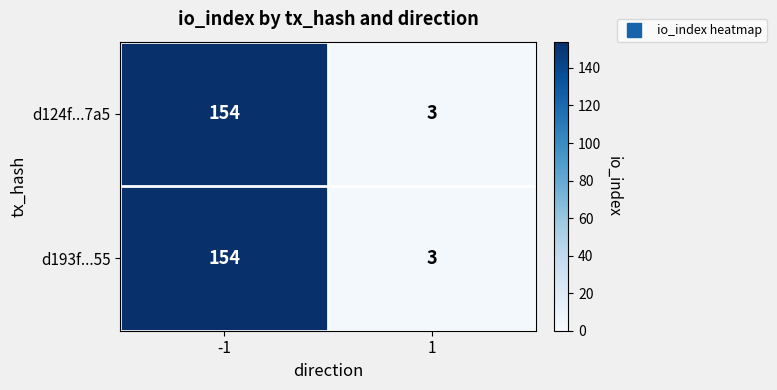

How many data points does each series have?

2